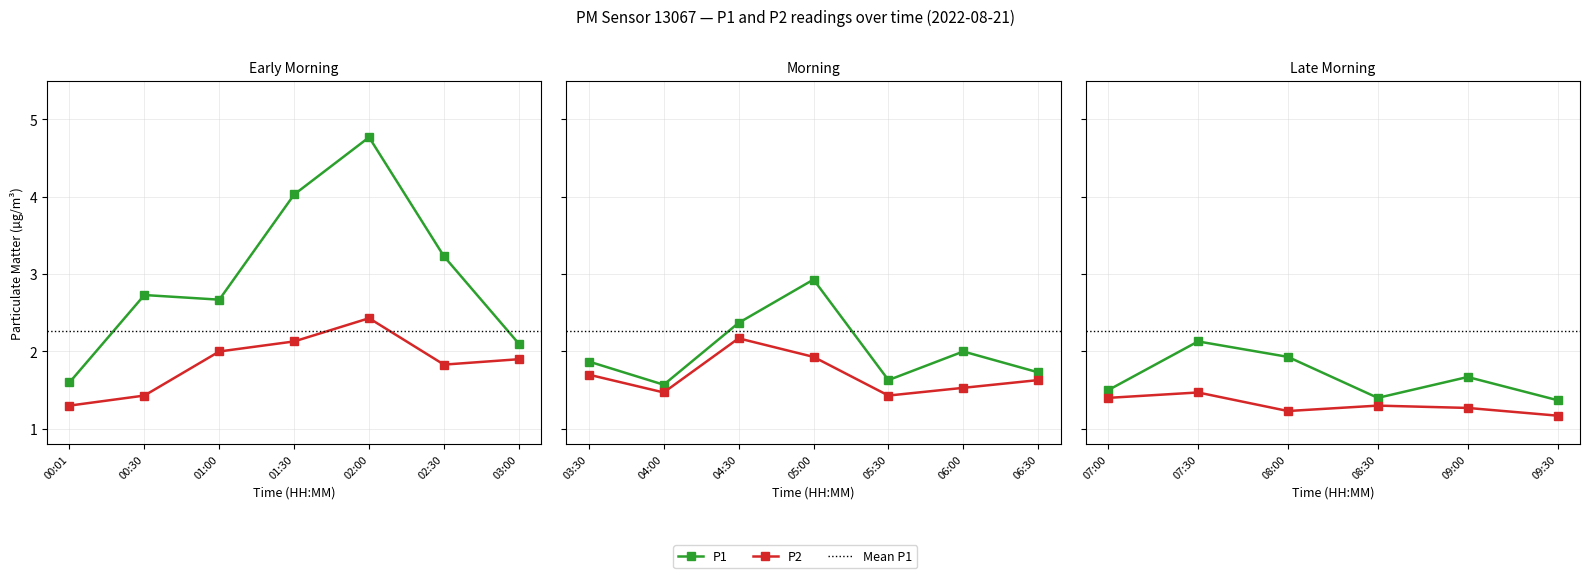

What is the maximum value shown in the chart?

4.8